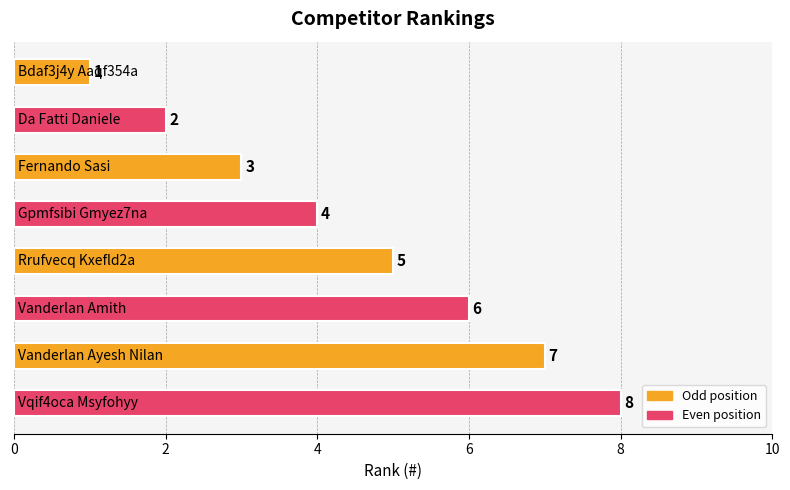

What is the value of the 7th bar from the top?

7